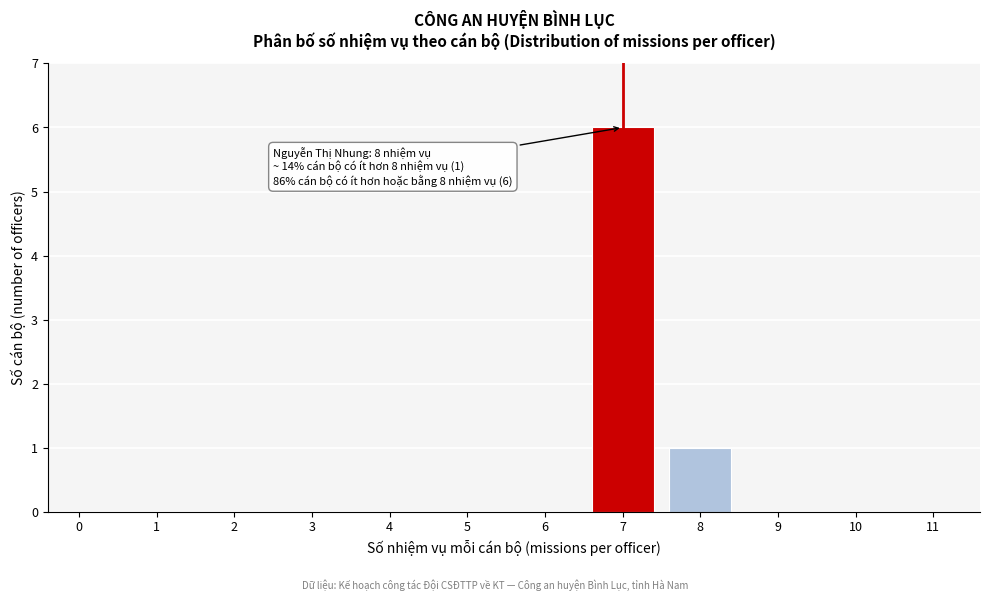

Reading left to right, list all the values displayed in this chart.

0=0	1=0	2=0	3=0	4=0	5=0	6=0	7=6	8=1	9=0	10=0	11=0